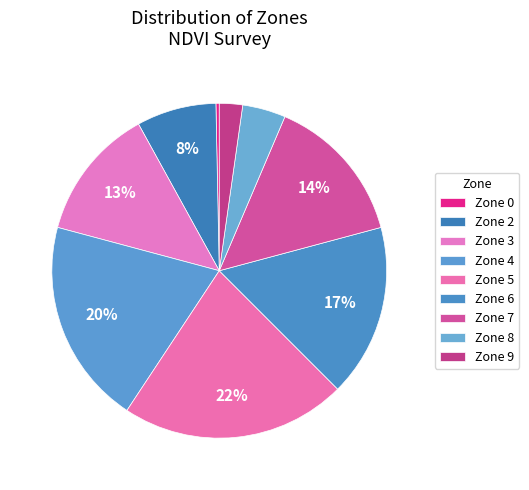

How many segments does this pie chart have?

9